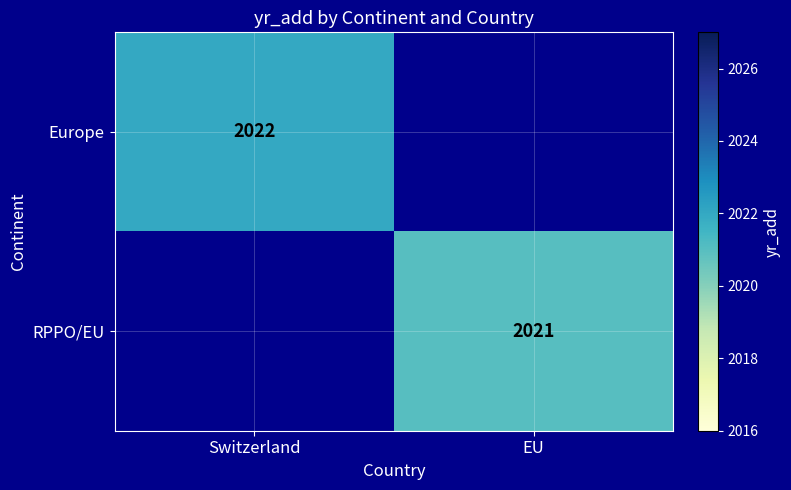

The value of RPPO/EU at EU is 2967. True or false?

False